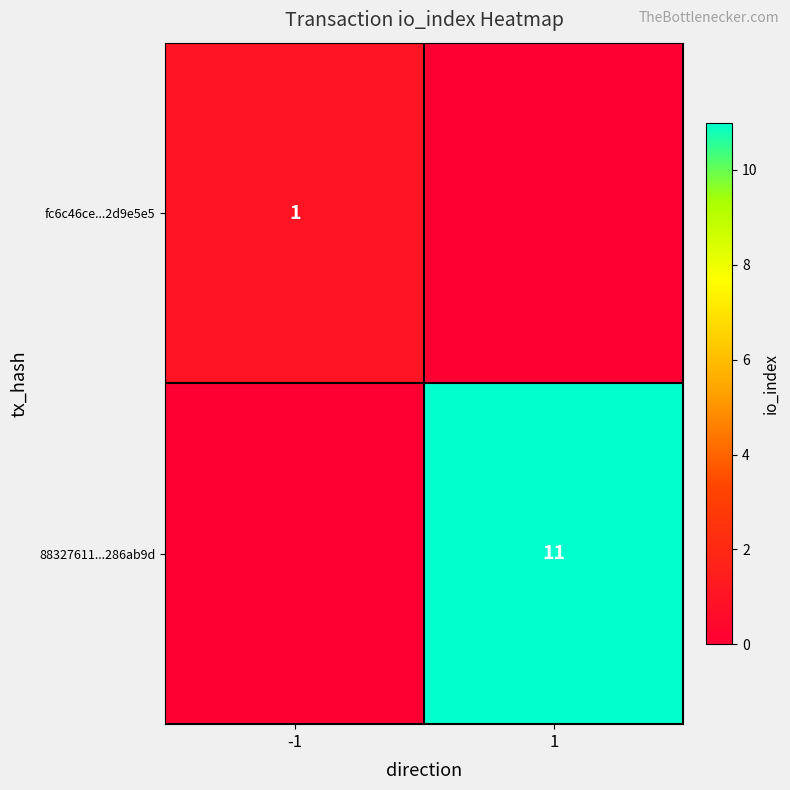

The value of 88327611...286ab9d at 1 is 15. True or false?

False